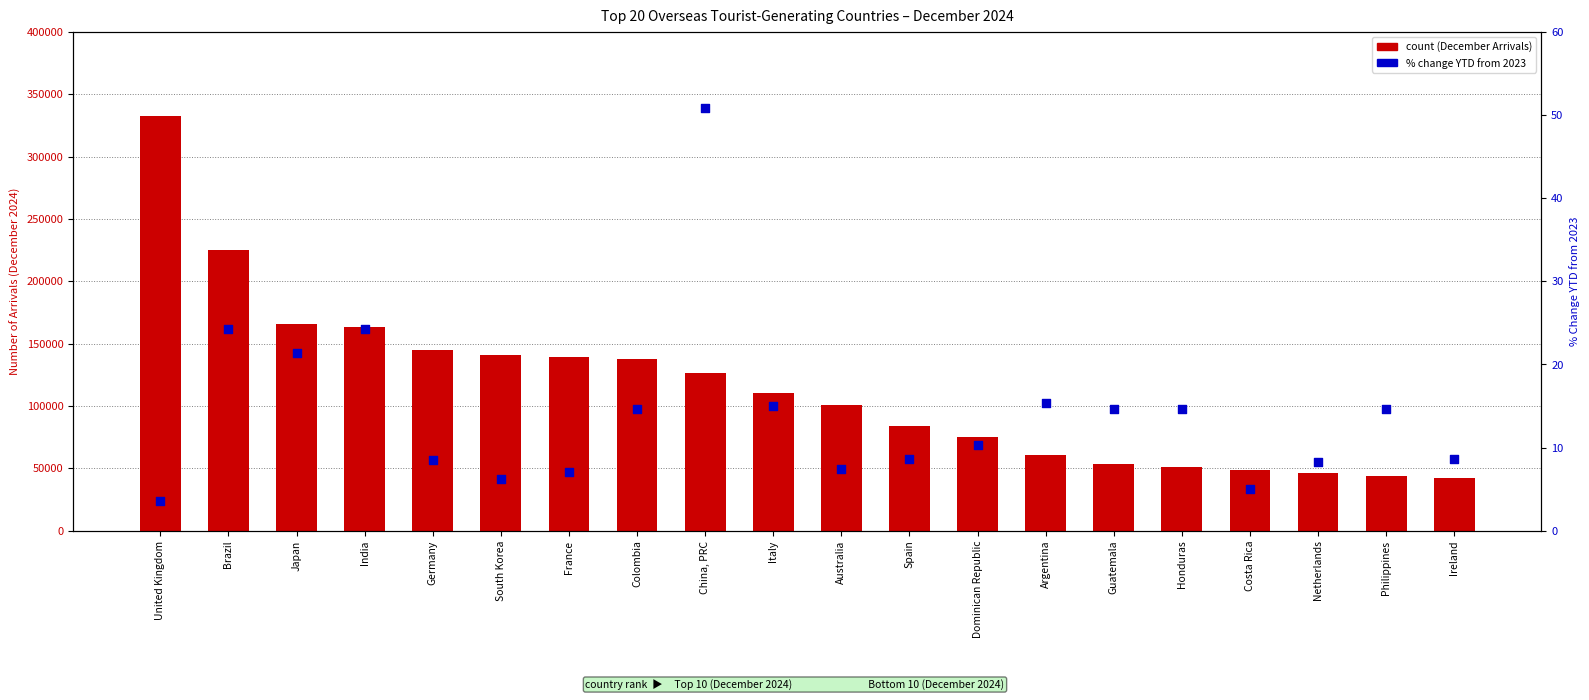

Is the value of count at Colombia greater than the value of percentile rank within the sample at Italy?

Yes